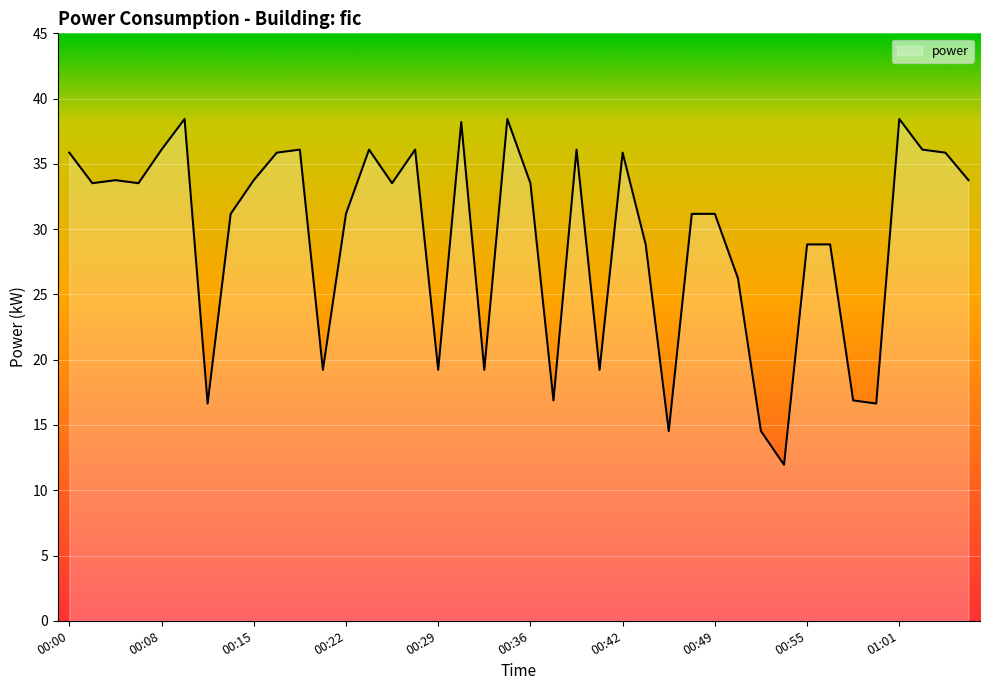

What is the greatest value displayed?

38.4